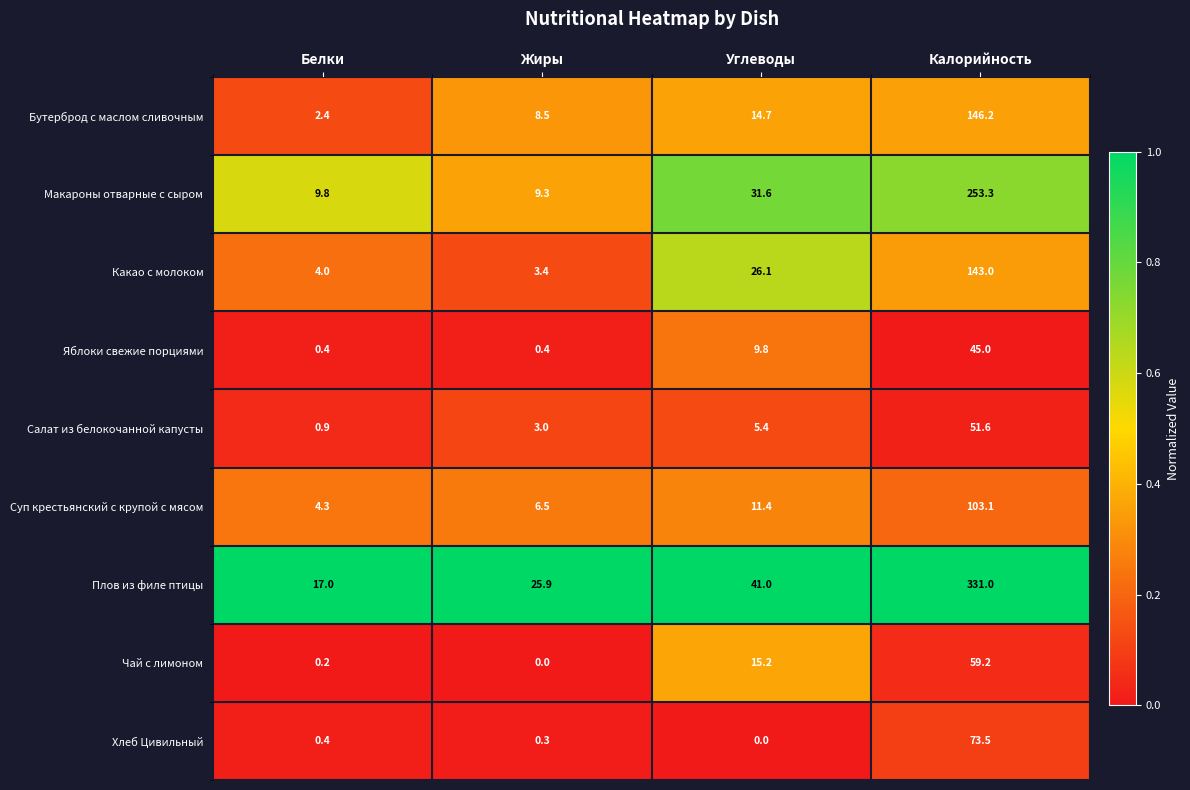

How many distinct data groups are displayed?

9